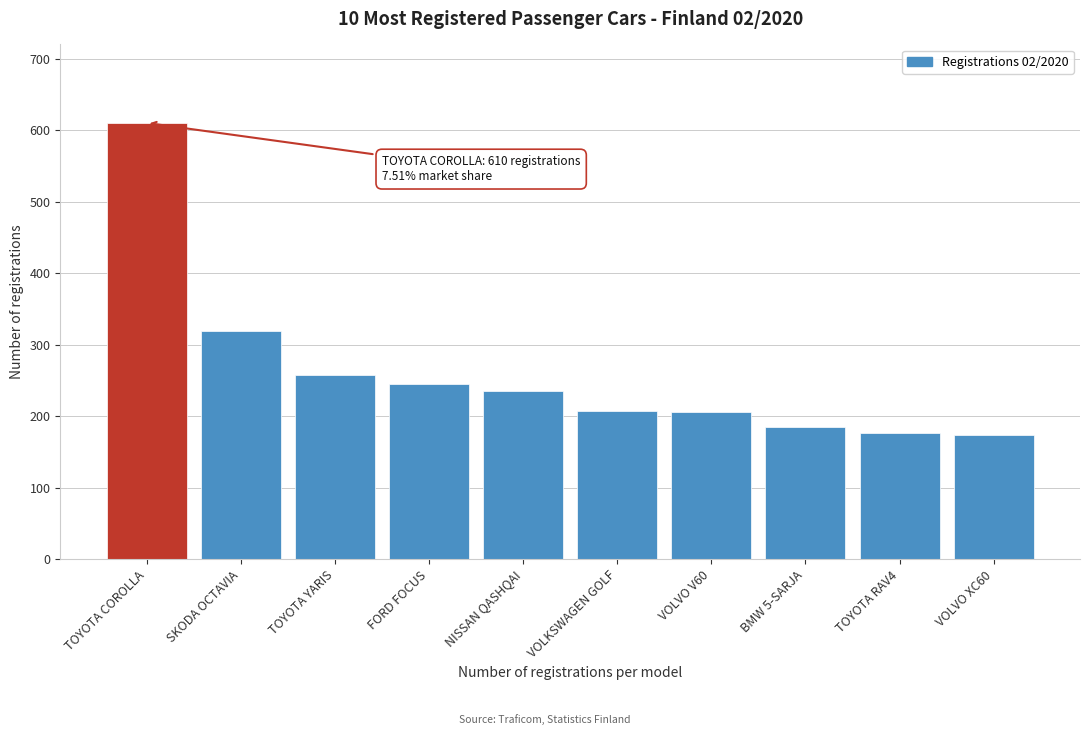

True or false: the data shows 341 at VOLKSWAGEN GOLF.

False